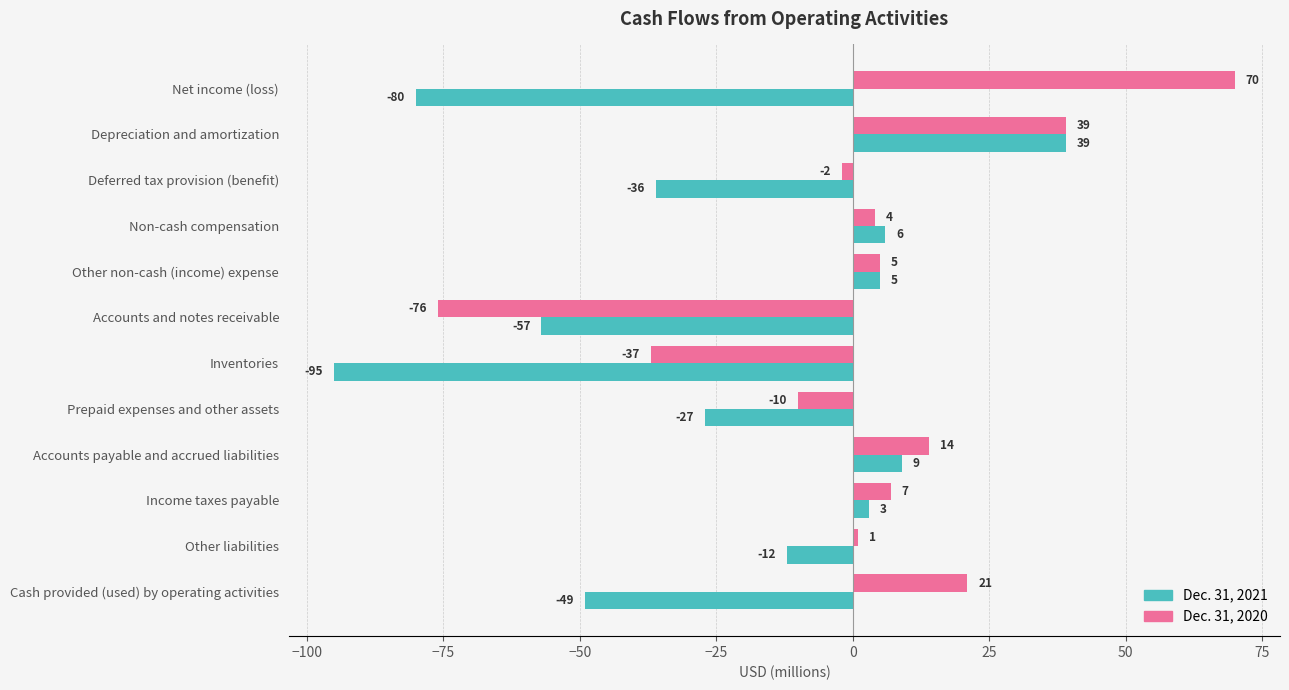

List the series in order of their peak value, lowest first.

Dec. 31, 2021, Dec. 31, 2020